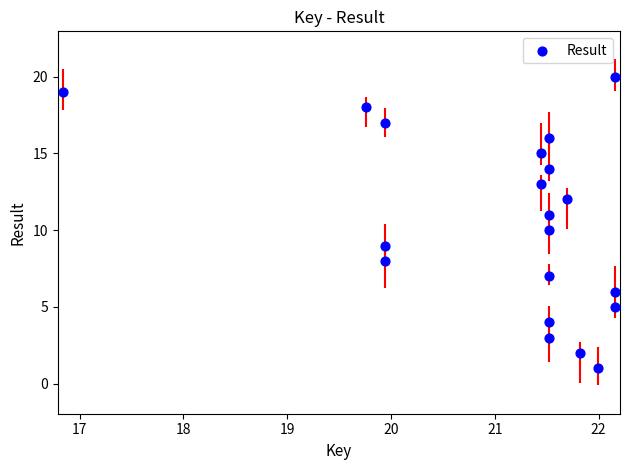

What is the range of Y values (max minus min)?

19